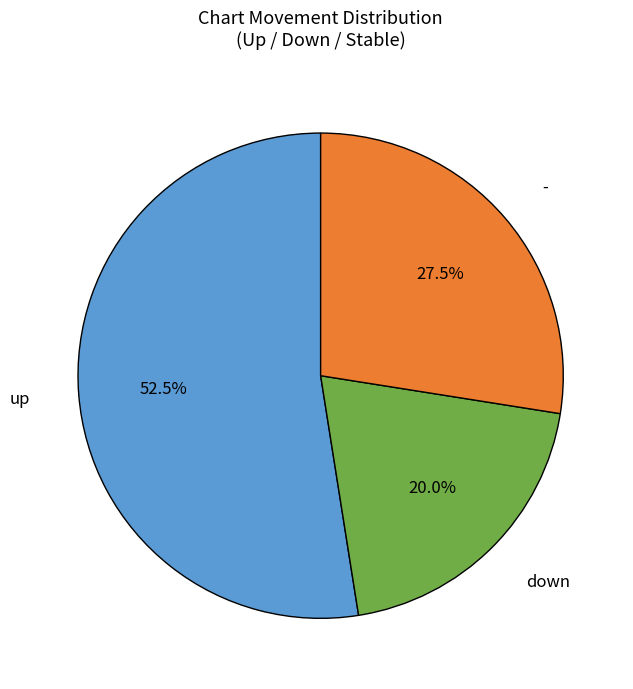

Count the number of slices in the pie.

3